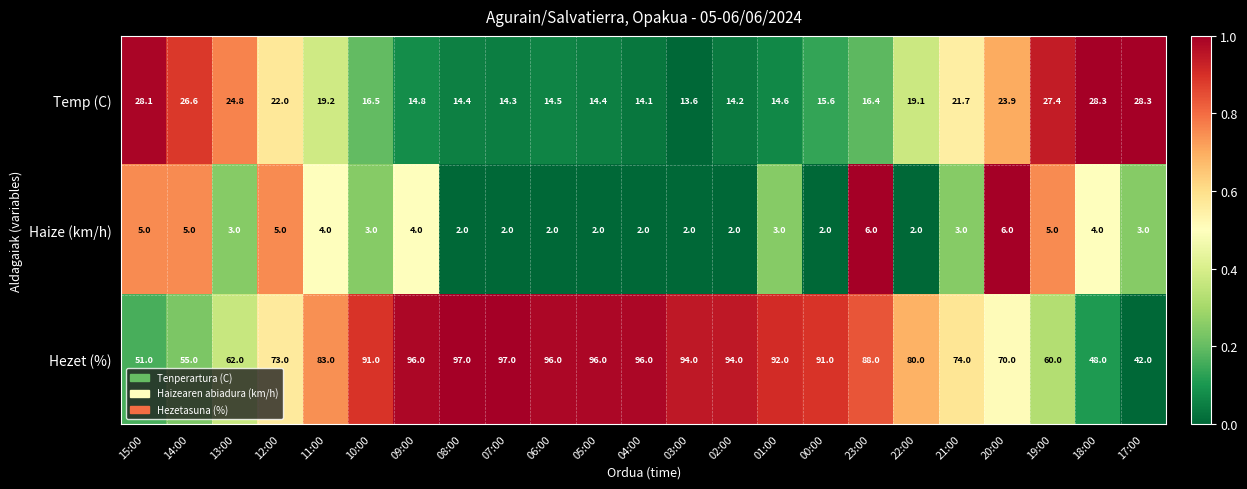

Which series has the widest spread of values?

Hezet (%)